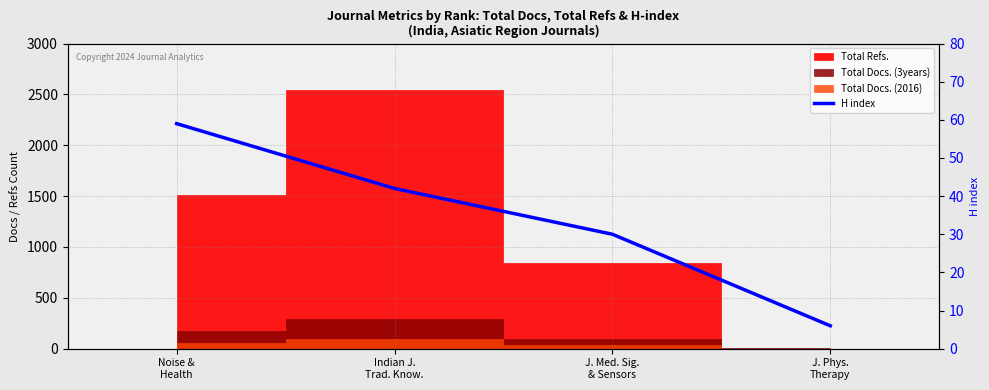

The chart shows a value of 11 at J. Phys.
Therapy. True or false?

False